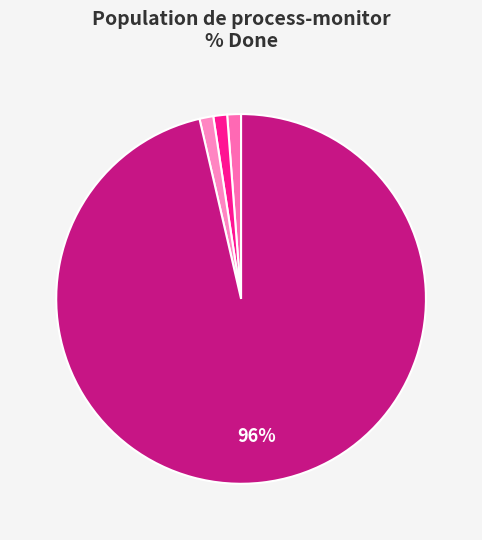

Count the number of slices in the pie.

4